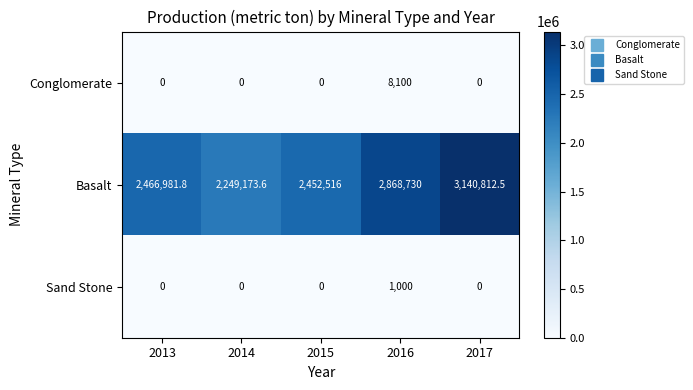

Is it true that Basalt equals 3140812.5 at 2017?

True